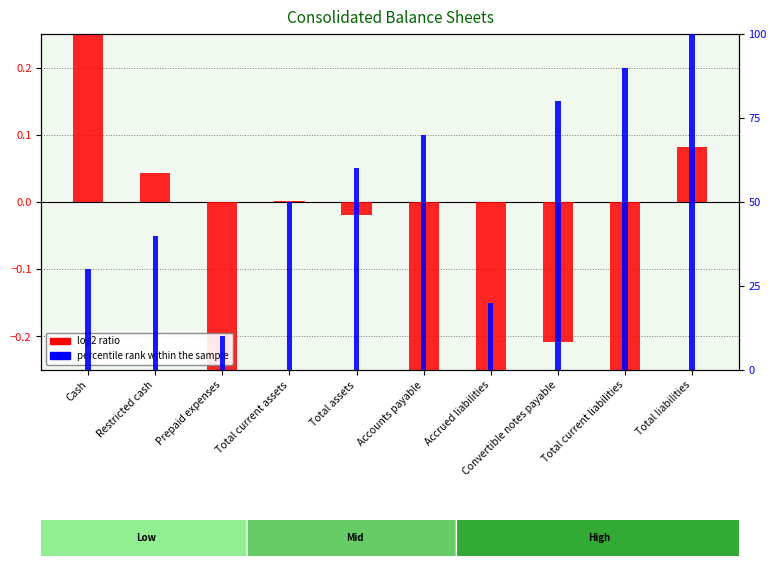

What is the greatest value displayed?

100.0